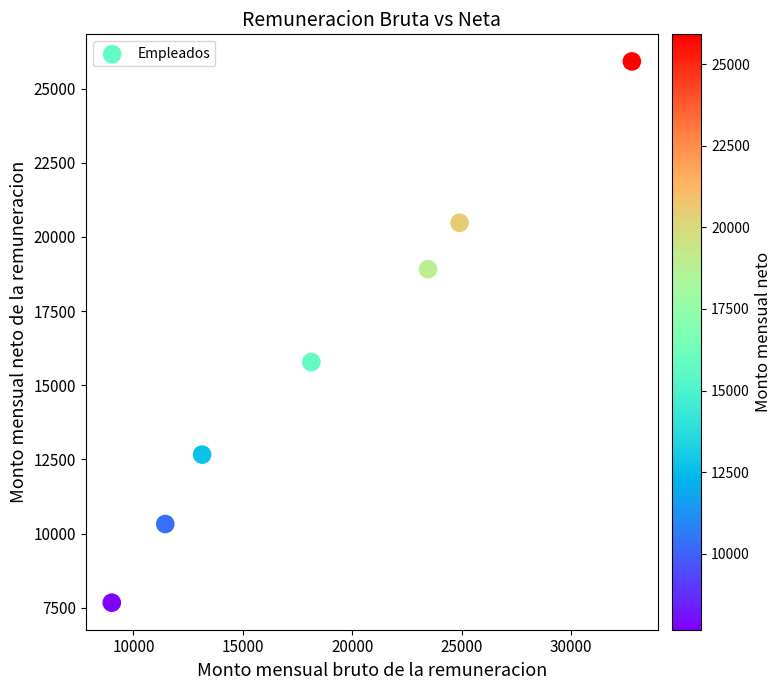

What is the range of X values (max minus min)?

23763.4